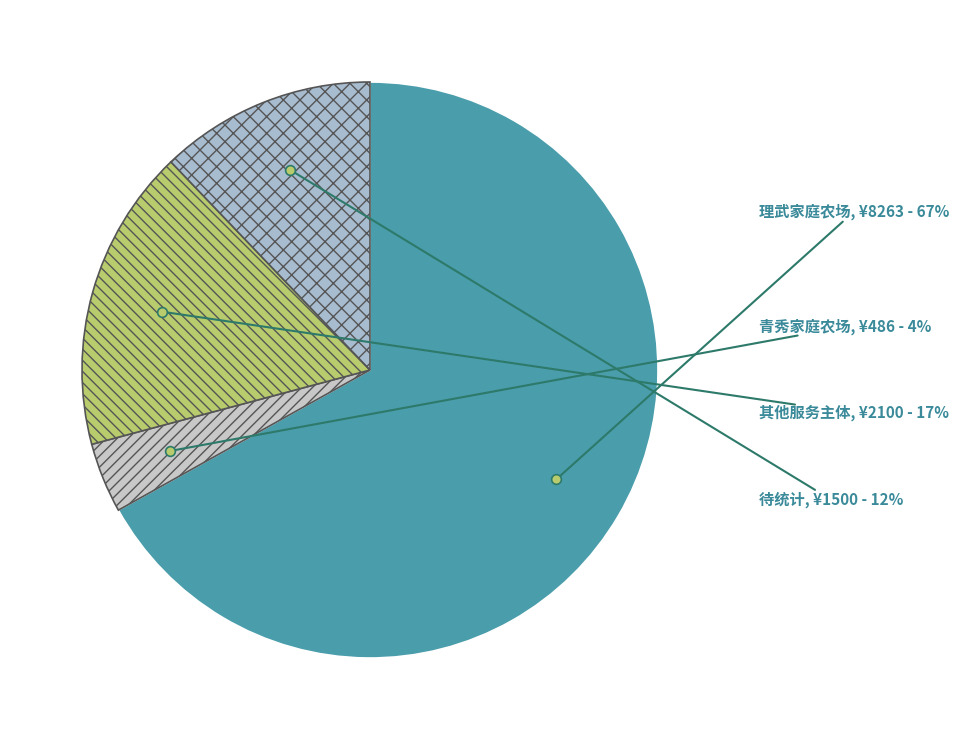

Which has a higher value, 待统计 or 青秀家庭农场?

待统计